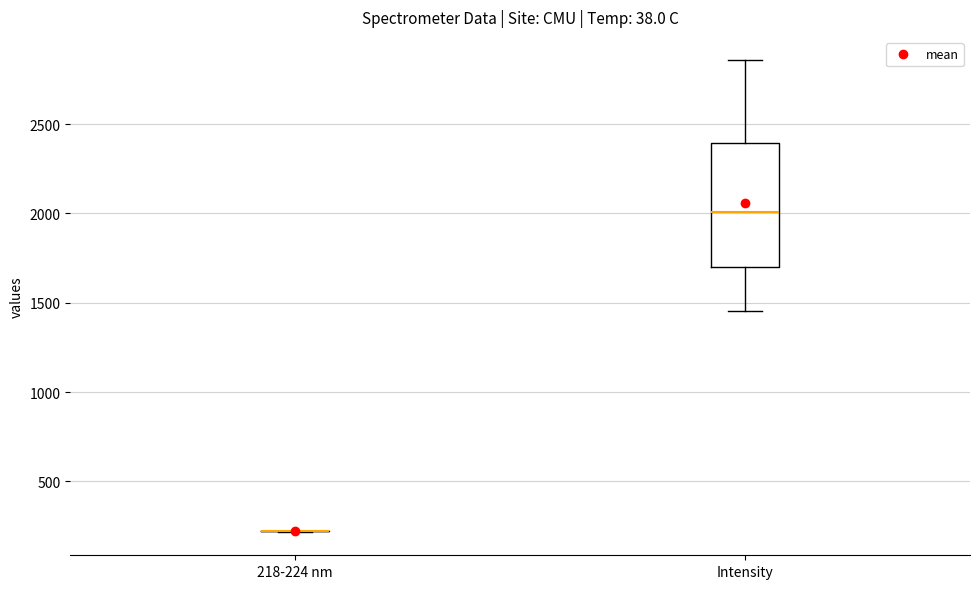

Reading left to right, read every box against the y-axis: the position of its median line, the range the box covers, and the ends of its whiskers. The values are not printed on the chart, so give them approximately, as read against the axis.

218-224 nm: box collapsed to a line at 200, whiskers 200 to 200
Intensity: median 2000, box 1700 to 2400, whiskers 1450 to 2850